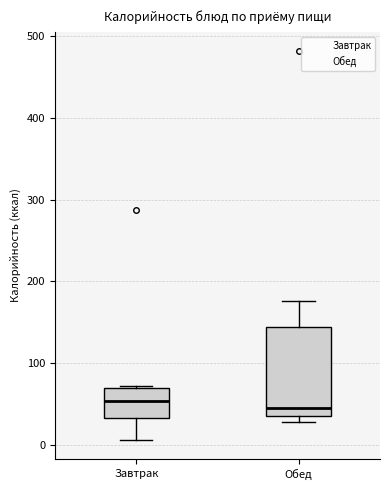

Comparing the boxes themselves (not the whiskers), which one is the tallest?

Обед